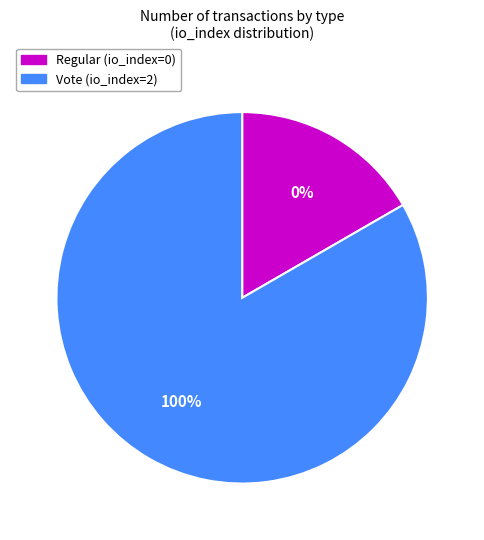

Rank the categories by value from lowest to highest.

Regular (io_index=0), Vote (io_index=2)